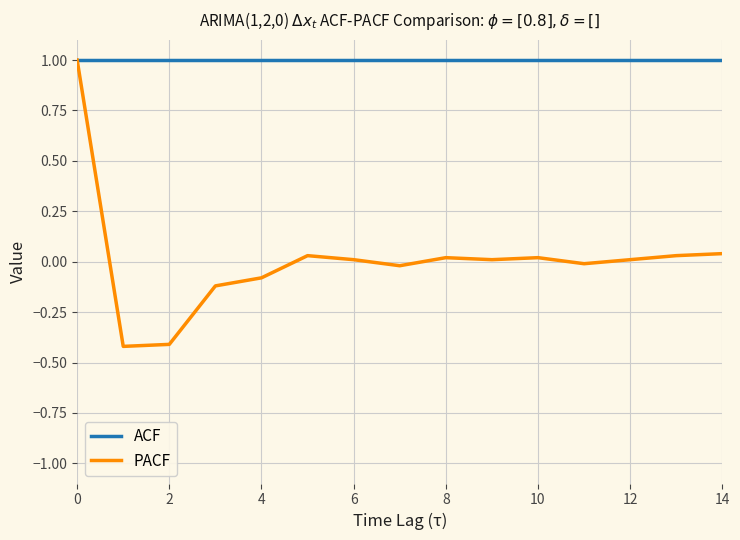

What is the minimum value shown in the chart?

-0.4